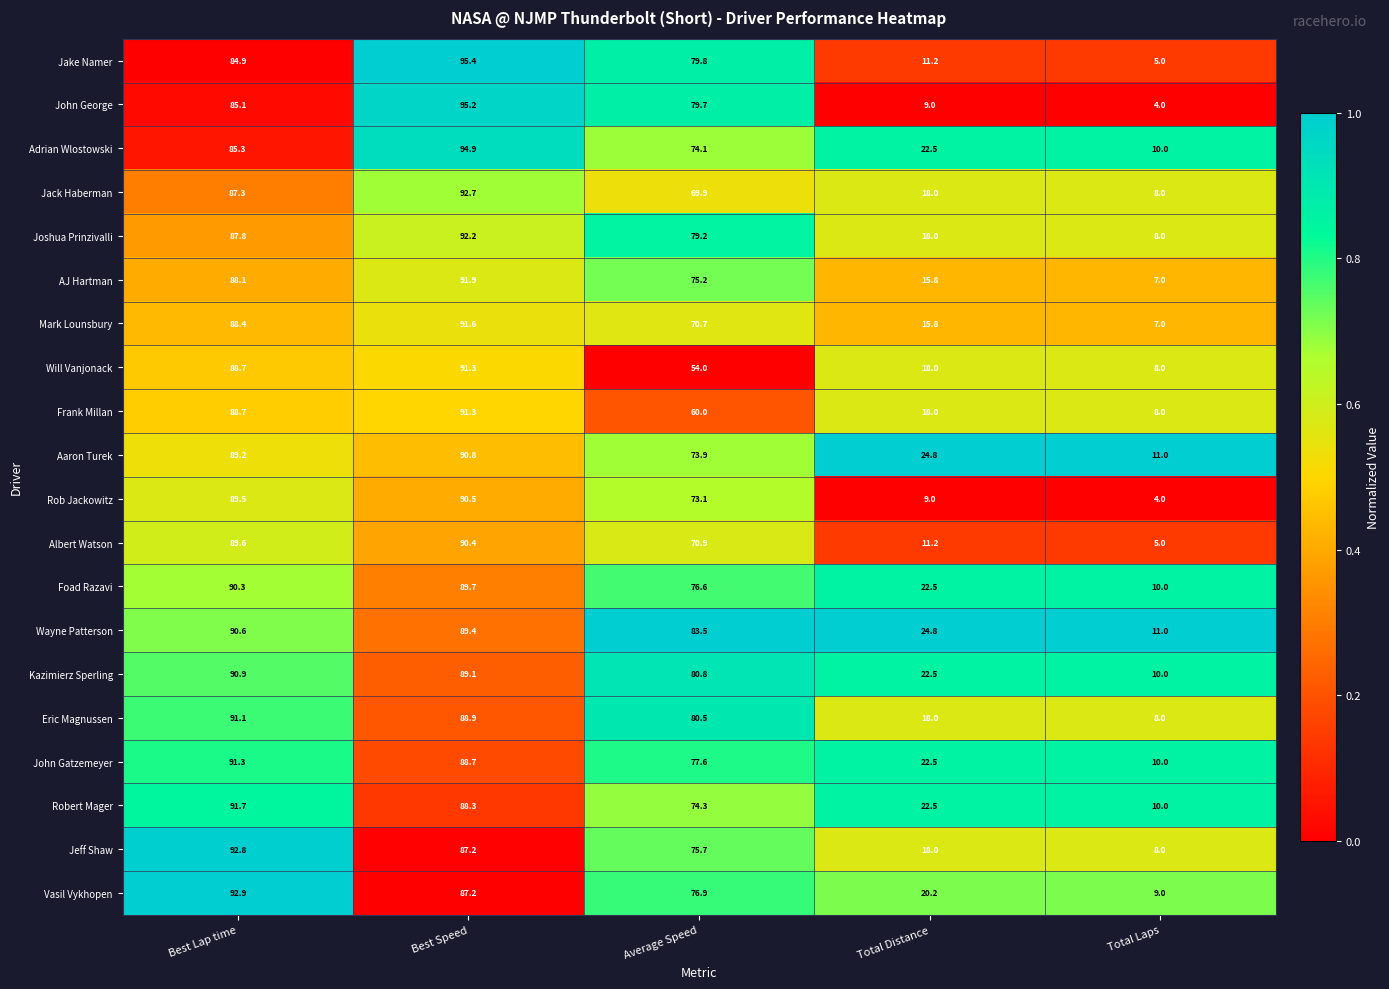

What is the difference between the maximum and minimum values in the John Gatzemeyer series?

81.3